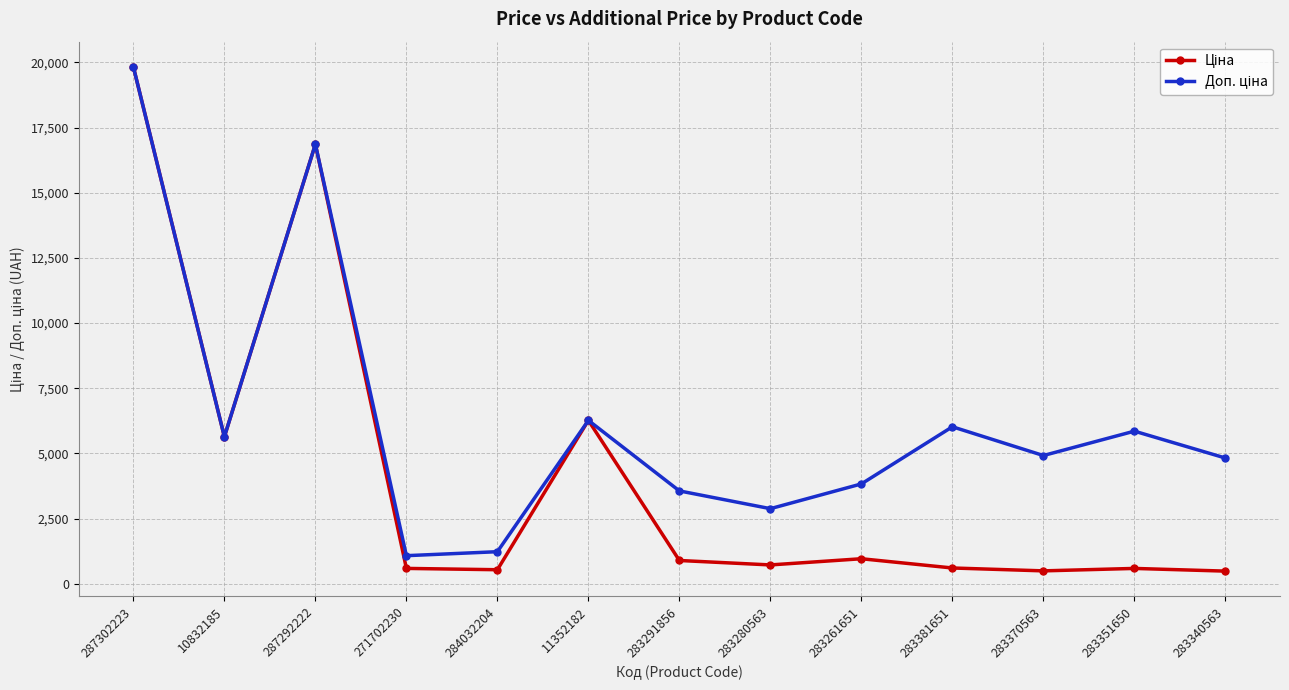

Count the number of data series in this chart.

2